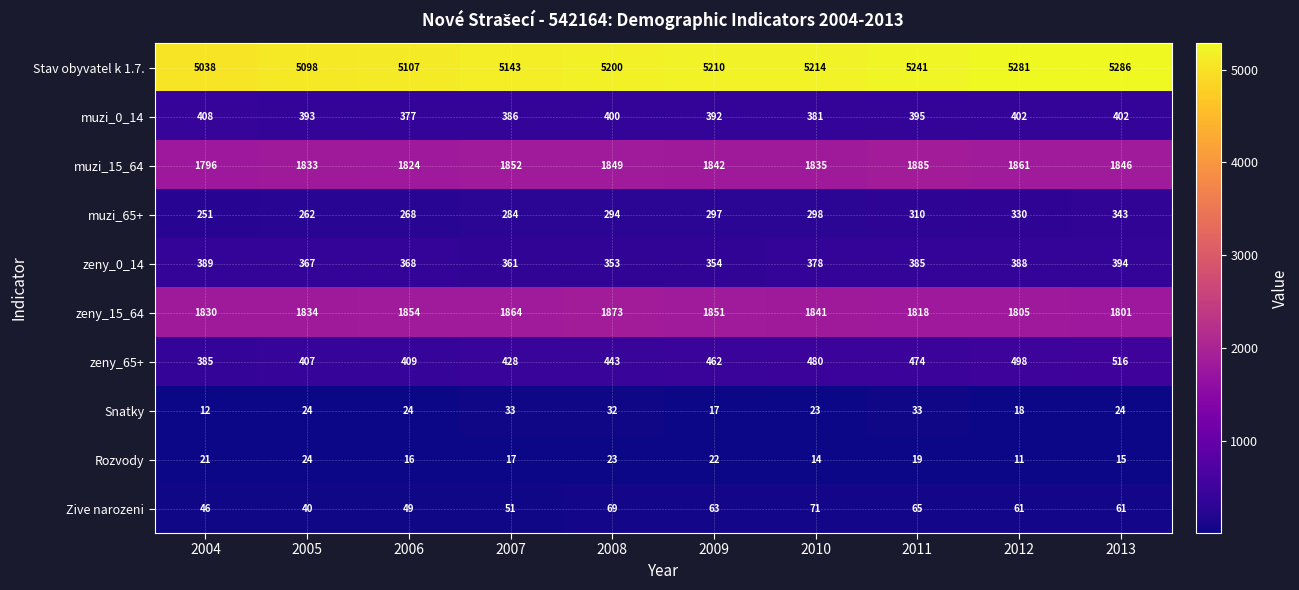

Where is muzi_15_64 nearest to the value 1840?

2009